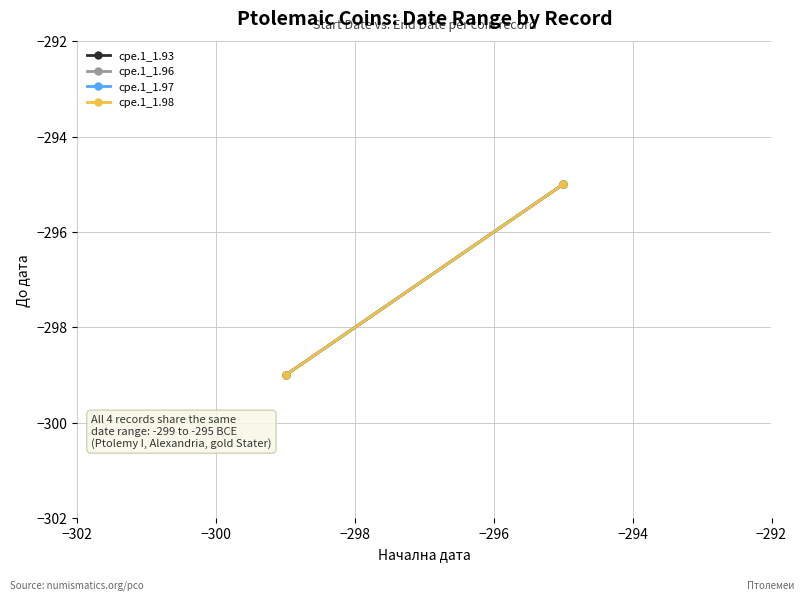

What is the difference between the maximum and minimum values in the cpe.1_1.98 series?

4